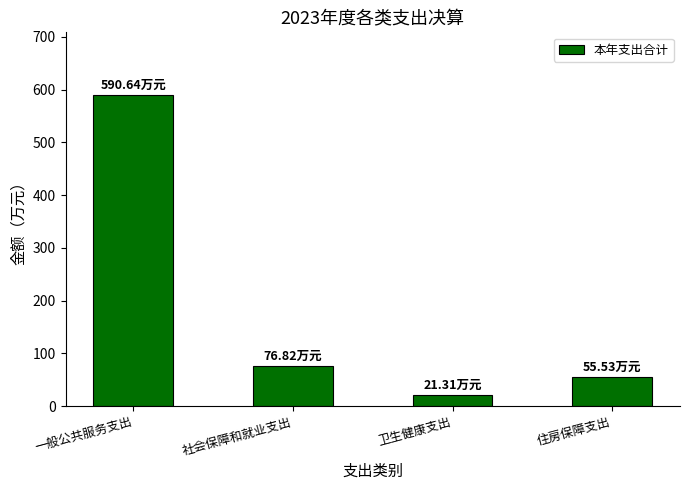

What position from the right is 卫生健康支出?

2